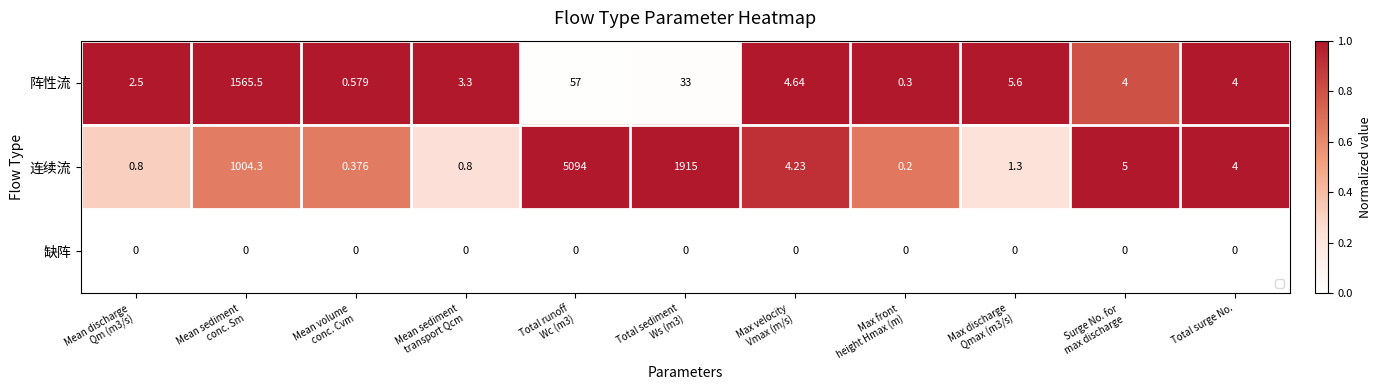

Rank the series at Total surge No. from lowest to highest value.

缺阵, 阵性流, 连续流